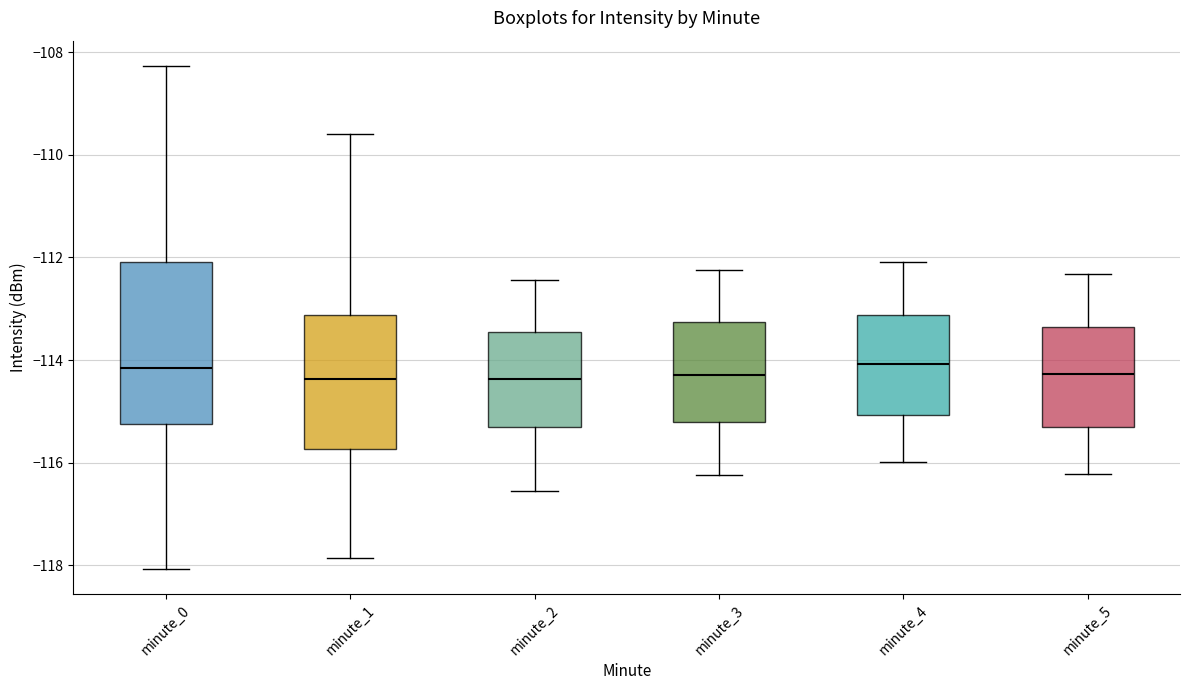

Reading left to right, read every box against the y-axis: the position of its median line, the range the box covers, and the ends of its whiskers. The values are not printed on the chart, so give them approximately, as read against the axis.

minute_0: median -114.2, box -115.2 to -112.0, whiskers -118.0 to -108.2
minute_1: median -114.4, box -115.8 to -113.2, whiskers -117.8 to -109.6
minute_2: median -114.4, box -115.2 to -113.4, whiskers -116.6 to -112.4
minute_3: median -114.2, box -115.2 to -113.2, whiskers -116.2 to -112.2
minute_4: median -114.0, box -115.0 to -113.2, whiskers -116.0 to -112.0
minute_5: median -114.2, box -115.2 to -113.4, whiskers -116.2 to -112.4